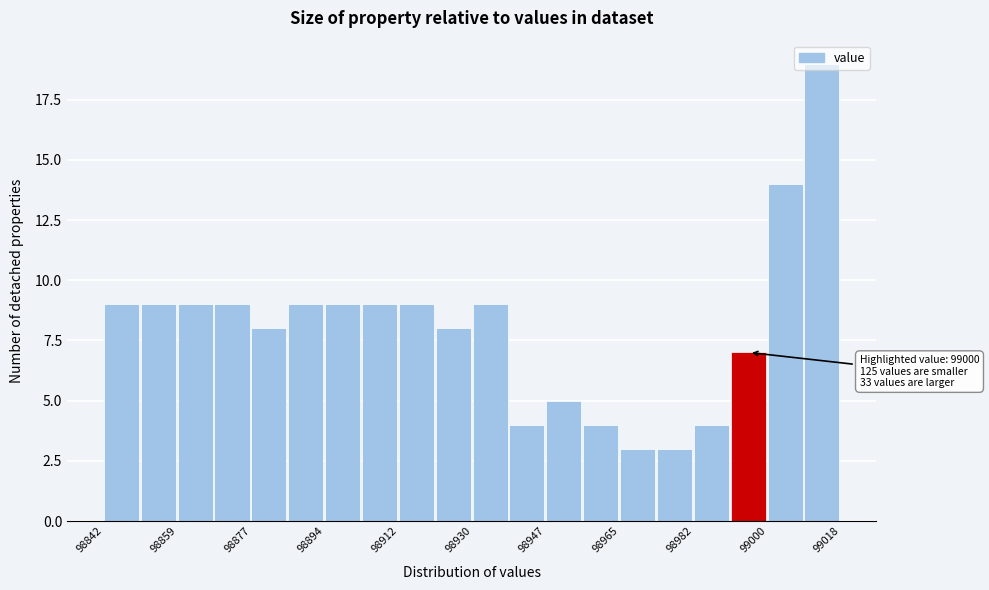

Over which range of the x-axis is the bar tallest?

99009.2 to 99018.0